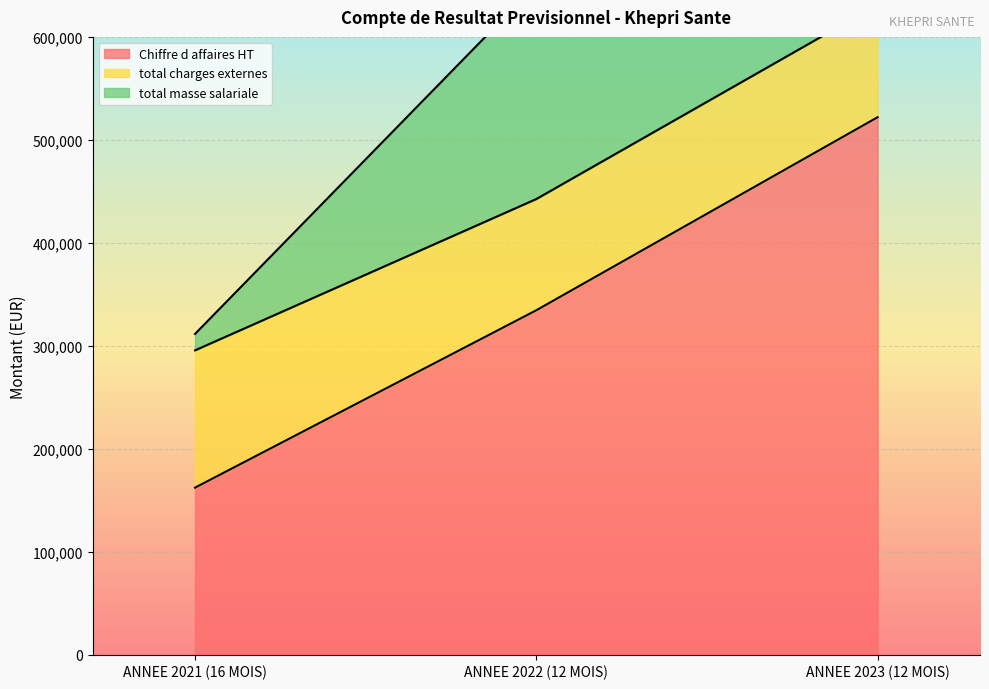

What is the label of the 3rd point from the left?

ANNEE 2023 (12 MOIS)